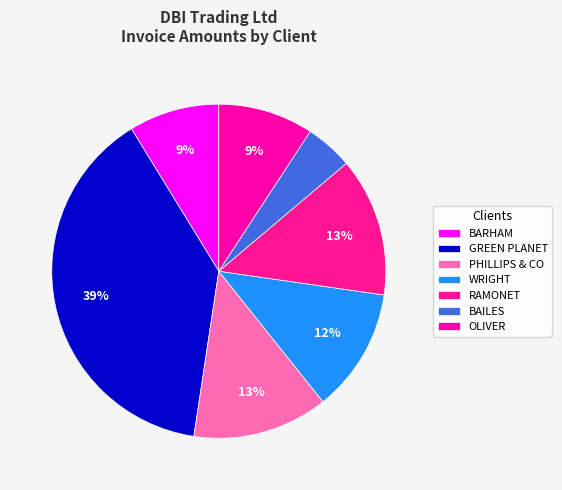

What percentage do WRIGHT and OLIVER together represent?

21.2%